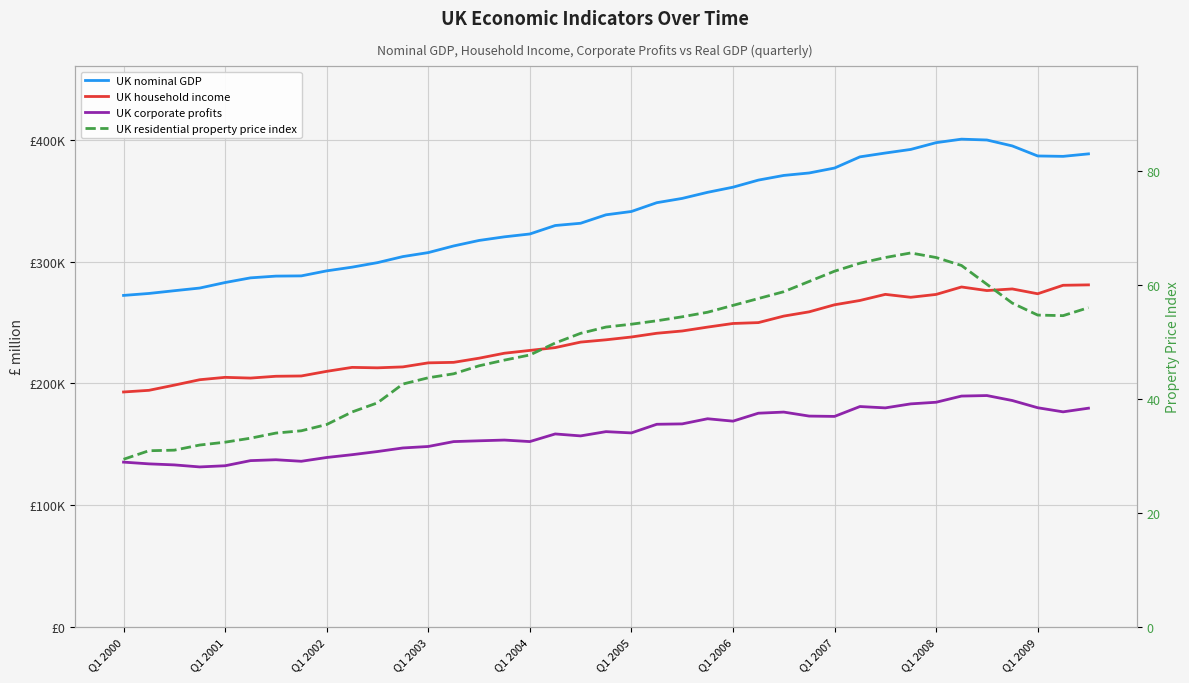

True or false: UK corporate profits and UK nominal GDP cross at least once.

False